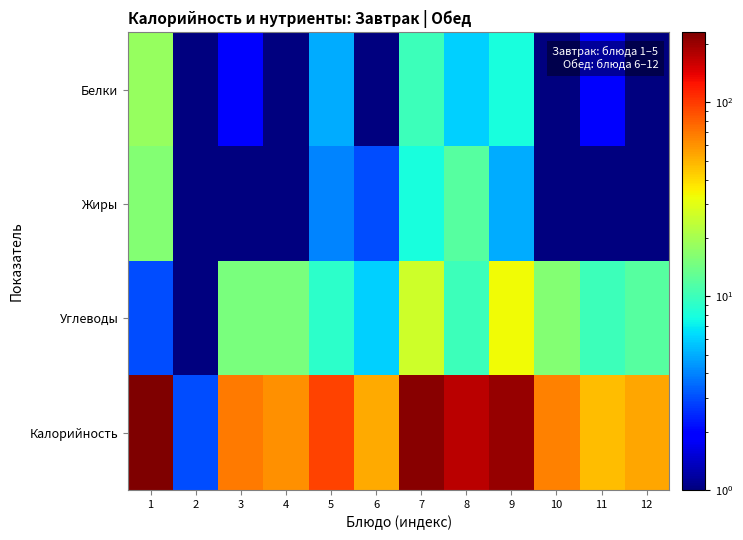

What is the total value across all series at 4?

78